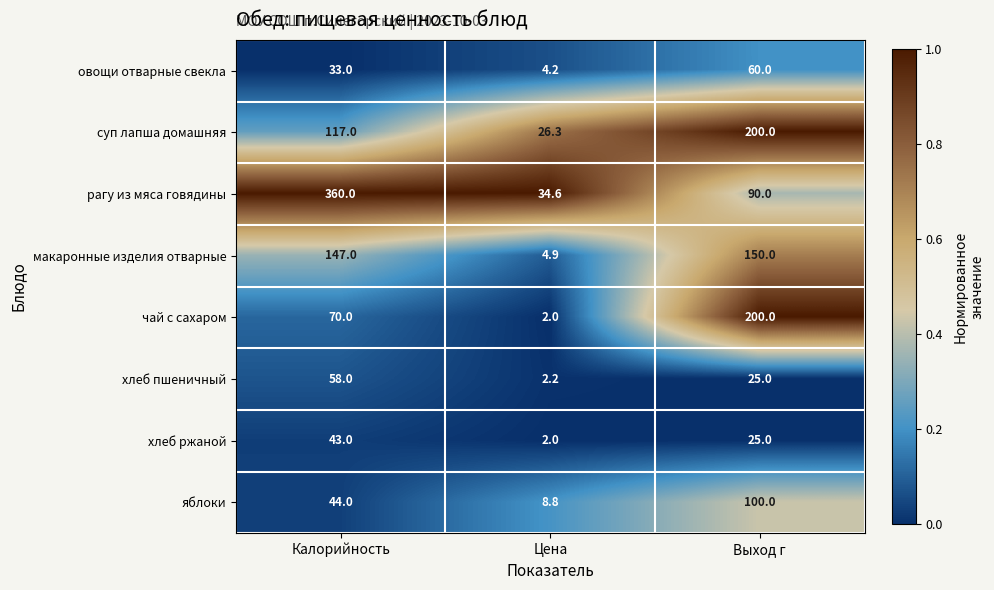

Which series has the largest total across all categories?

рагу из мяса говядины